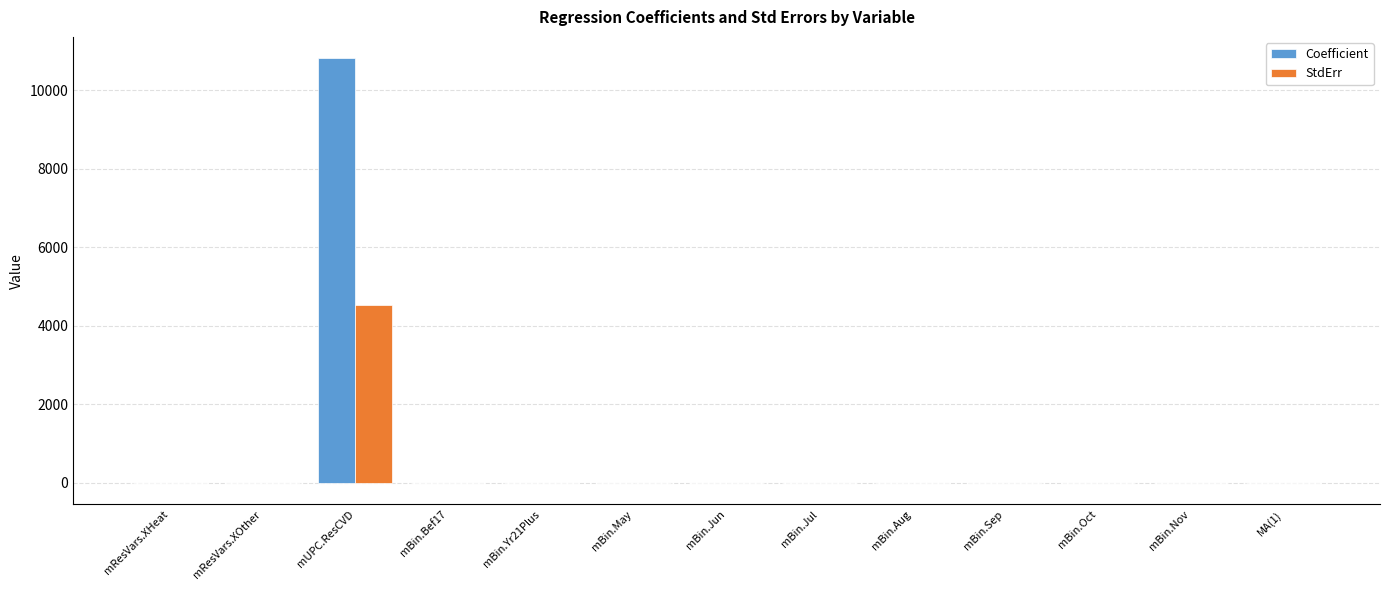

How many distinct data groups are displayed?

2